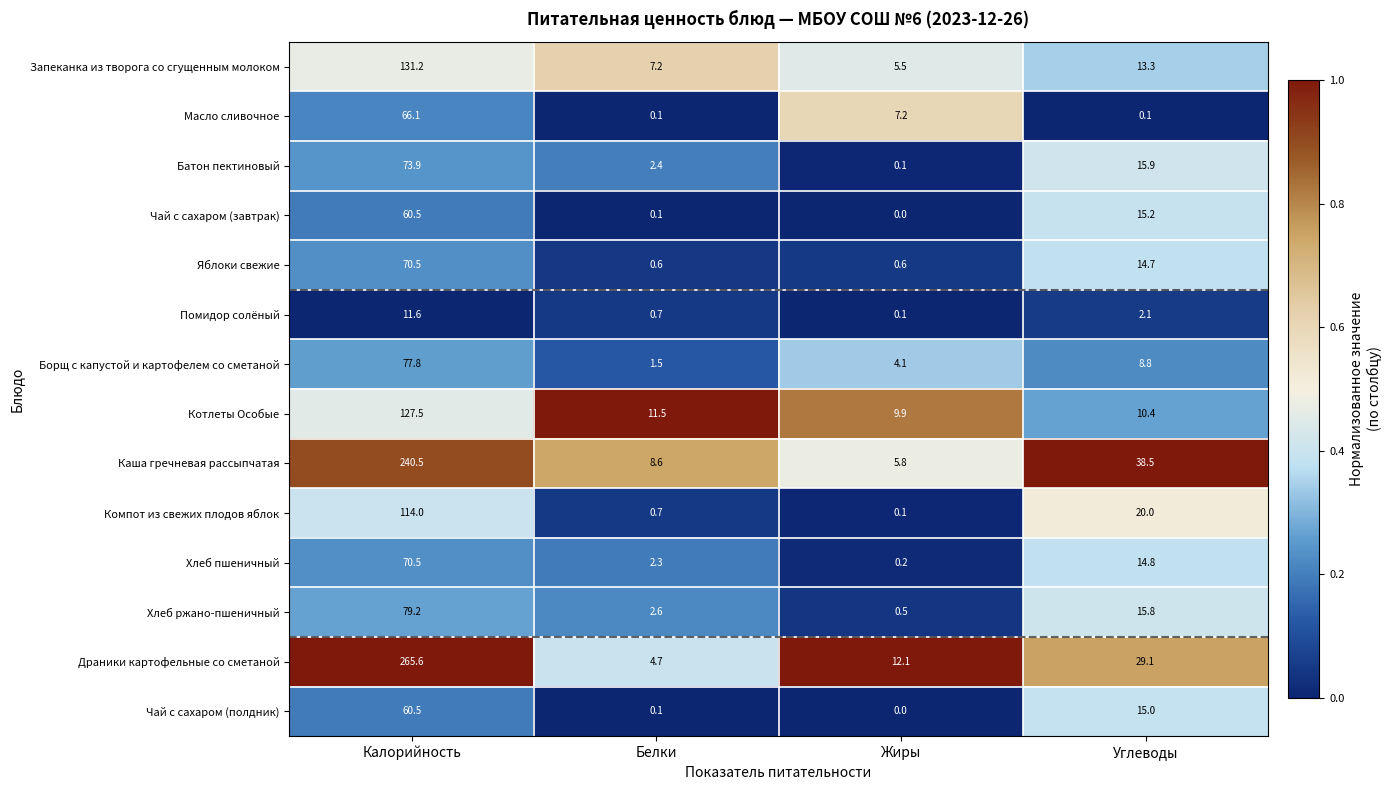

Where is Масло сливочное nearest to the value 33?

Жиры